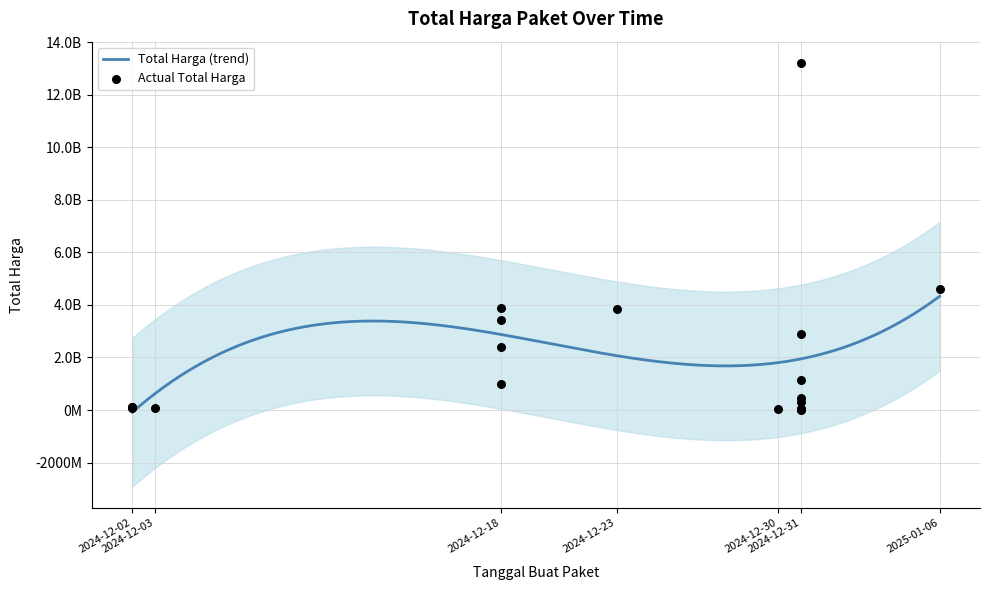

Approximately how many times larger is the value at 2024-12-18 compared to 2024-12-31?

117.6